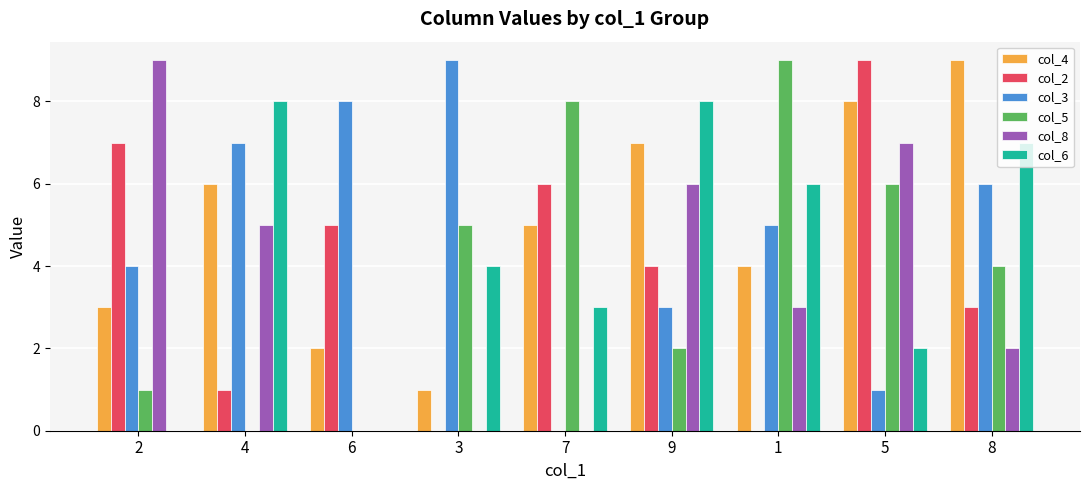

Which series changed the most between 4 and 7?

col_5